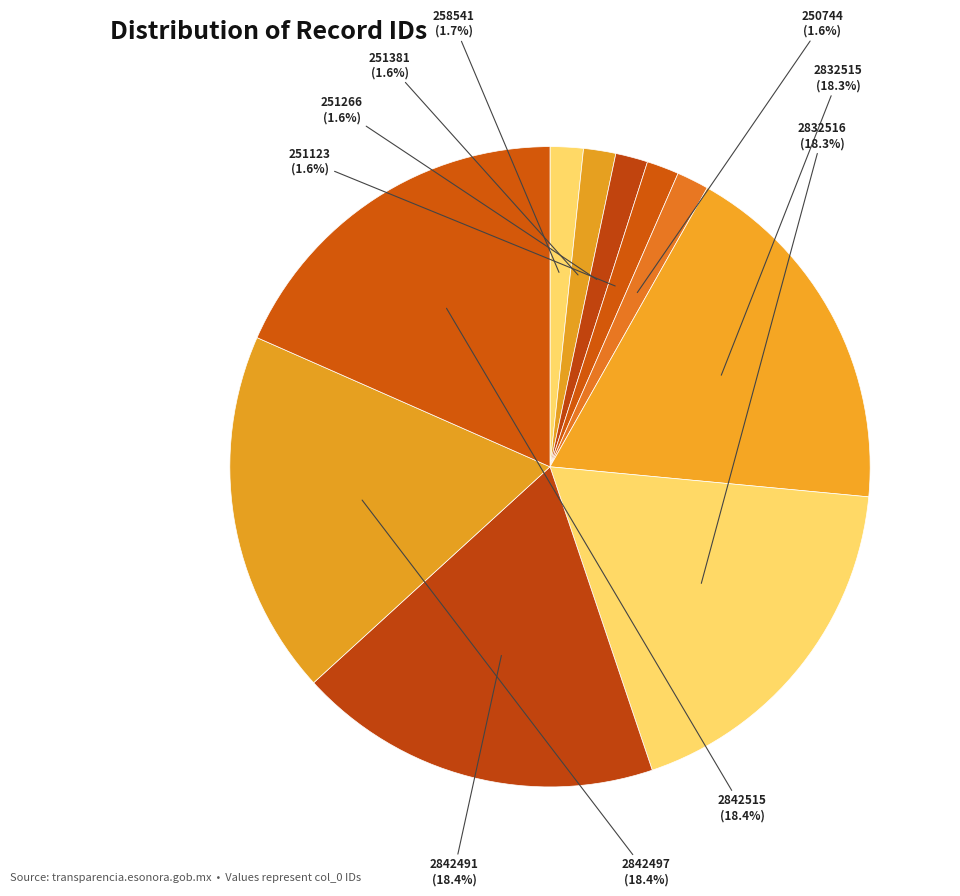

Which has a higher value, 2832516 or 251266?

2832516